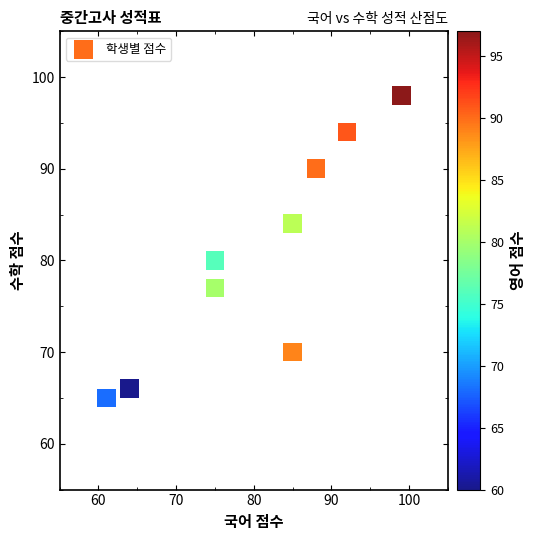

What Y value in the scatter plot is closest to 81?

80